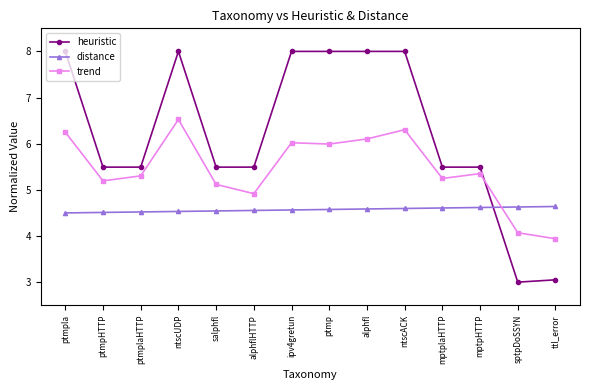

What is the sum of the distance values at mptplaHTTP and ptmpHTTP?

9.1